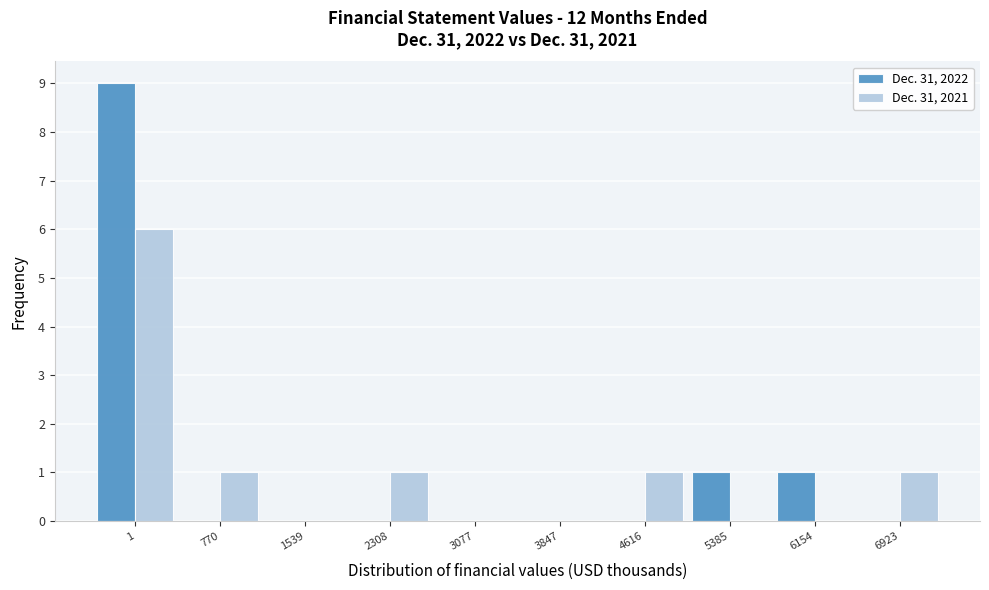

Reading left to right, what are all the values shown in this chart?

Dec. 31, 2022: 1=9	770=0	1539=0	2308=0	3077=0	3847=0	4616=0	5385=1	6154=1	6923=0
Dec. 31, 2021: 1=6	770=1	1539=0	2308=1	3077=0	3847=0	4616=1	5385=0	6154=0	6923=1